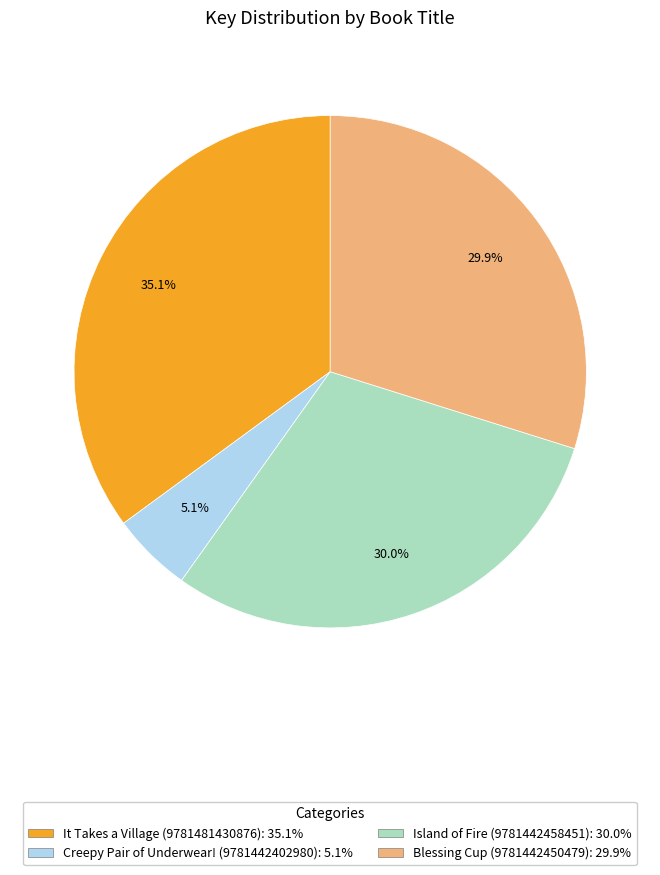

Combined, do Creepy Pair of Underwear! (9781442402980) and Island of Fire (9781442458451) account for over 50%?

No